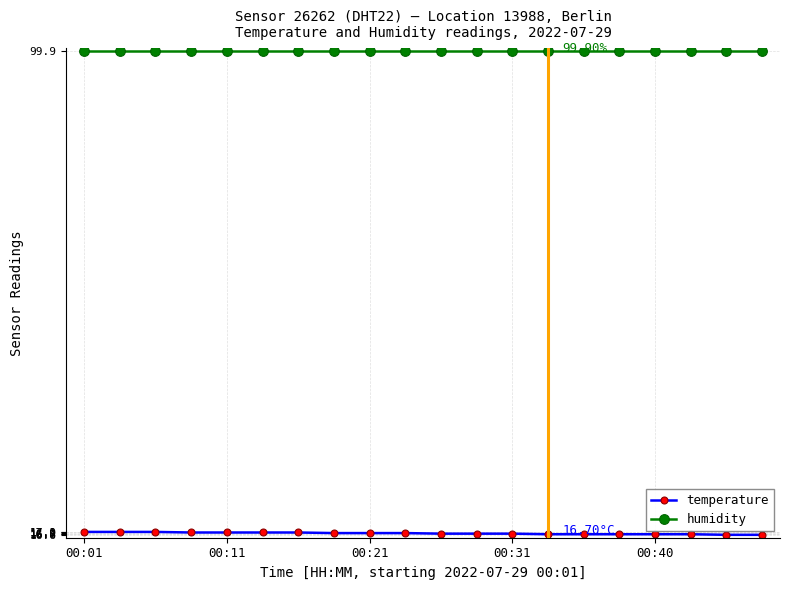

List the series in order of their peak value, highest first.

humidity, temperature